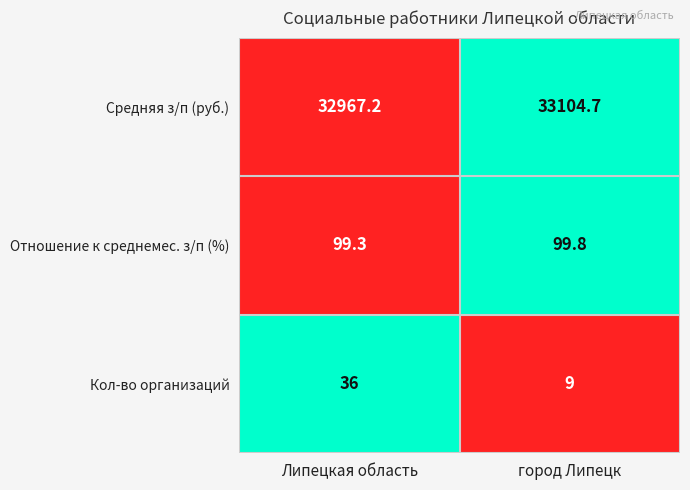

Rank the series at город Липецк from lowest to highest value.

Кол-во организаций, Отношение к среднемес. з/п (%), Средняя з/п (руб.)